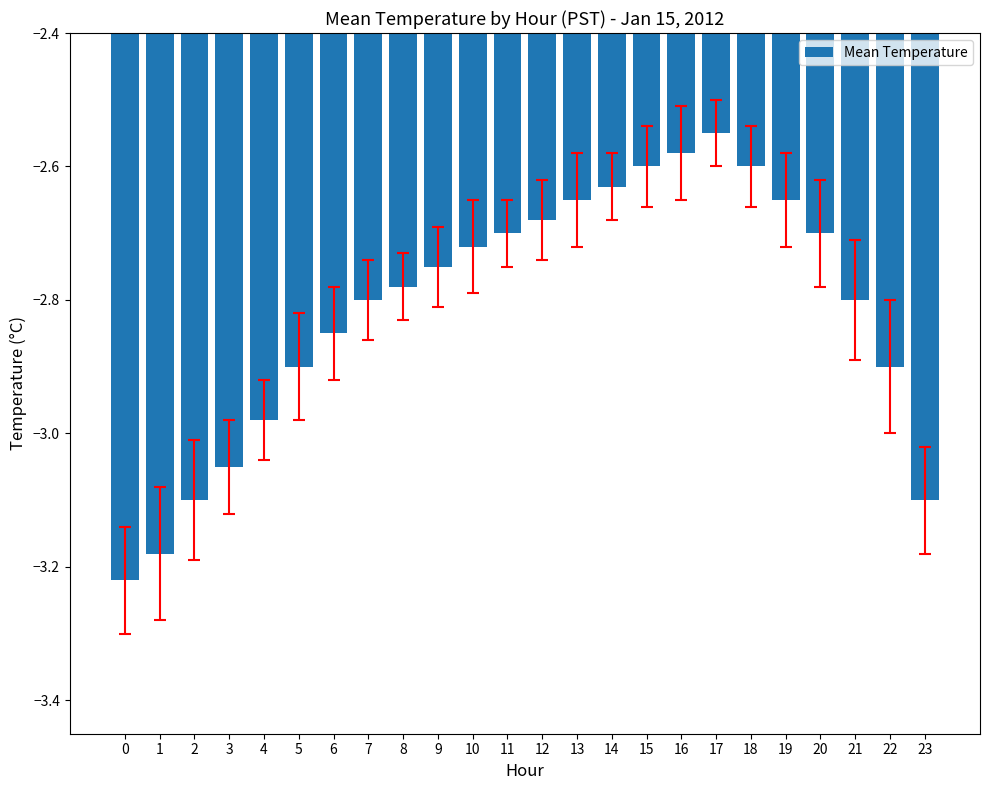

Which label corresponds to the largest value in the chart?

17